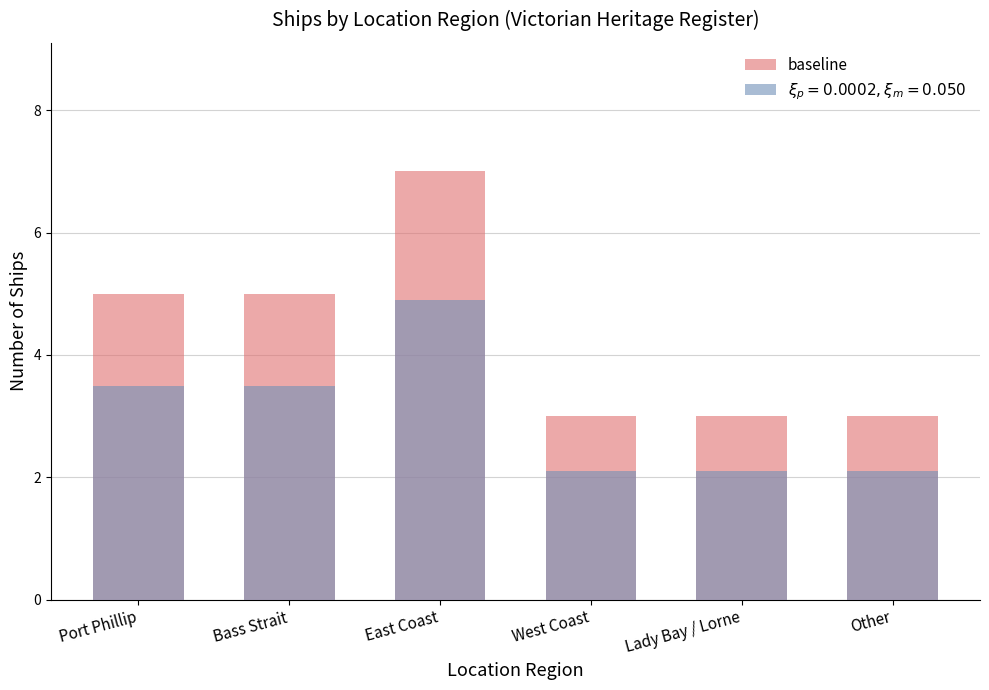

Reading left to right, what are all the values shown in this chart?

Port Phillip=5	Bass Strait=5	East Coast=7	West Coast=3	Lady Bay / Lorne=3	Other=3